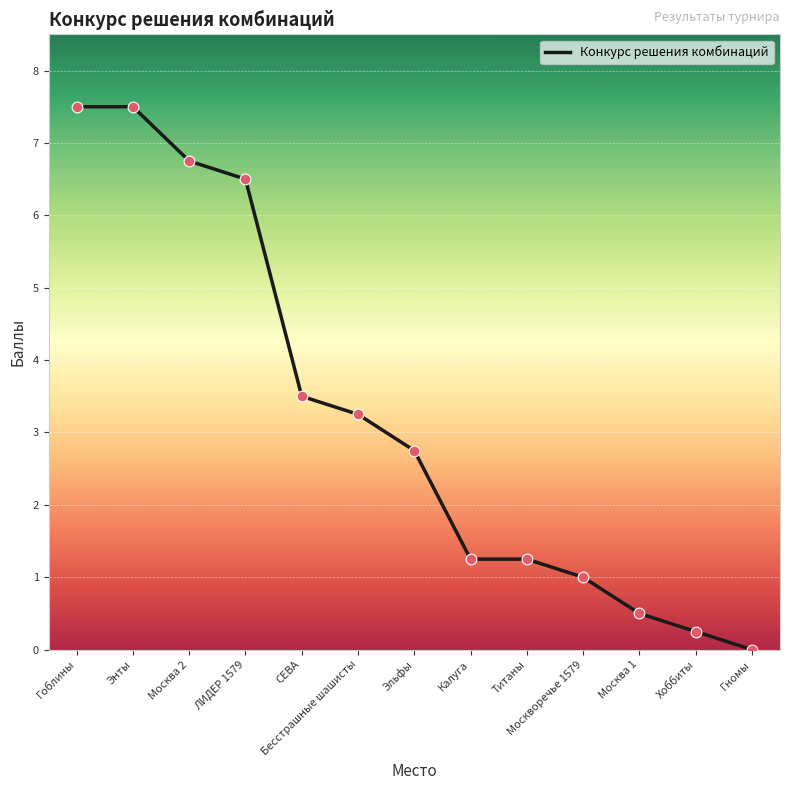

Which has a higher value, Бесстрашные шашисты or Эльфы?

Бесстрашные шашисты